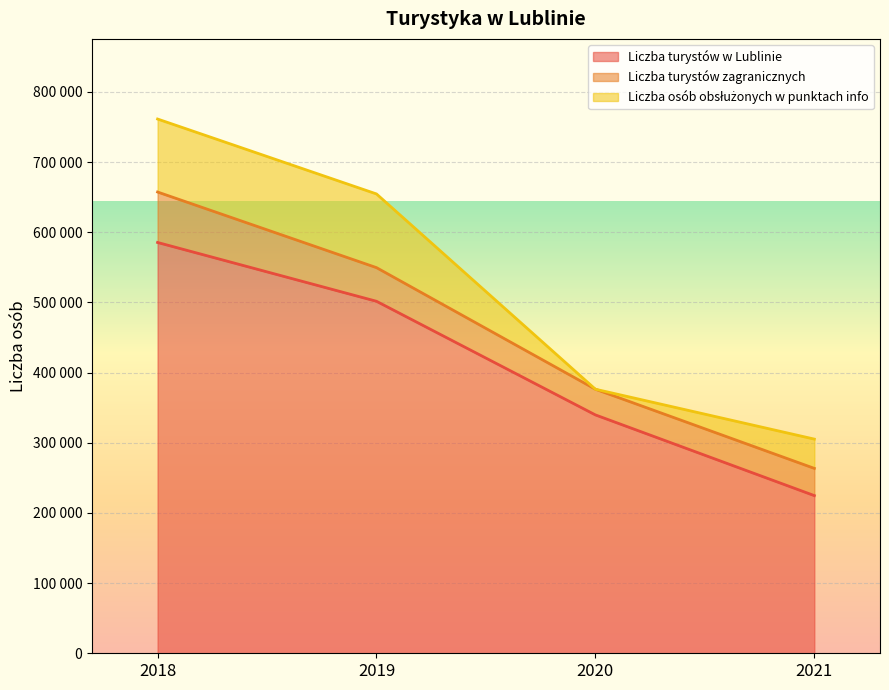

What is the approximate value of Liczba turystów w Lublinie at 2020?

339660